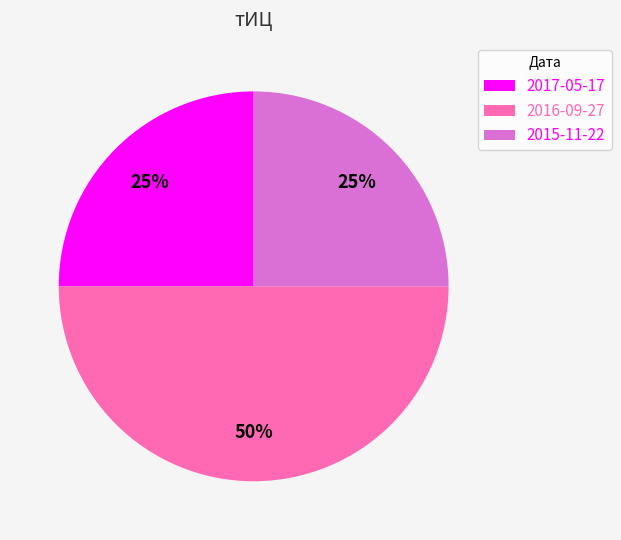

Combined, do 2017-05-17 and 2016-09-27 account for over 50%?

Yes